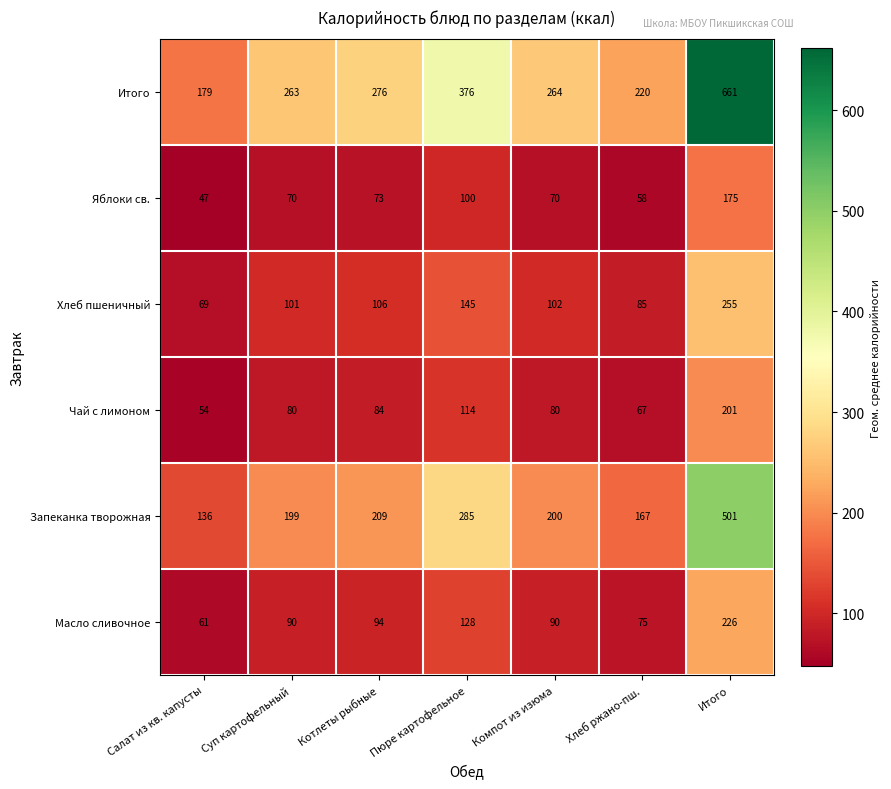

Is it true that Хлеб пшеничный equals 106 at Котлеты рыбные?

True